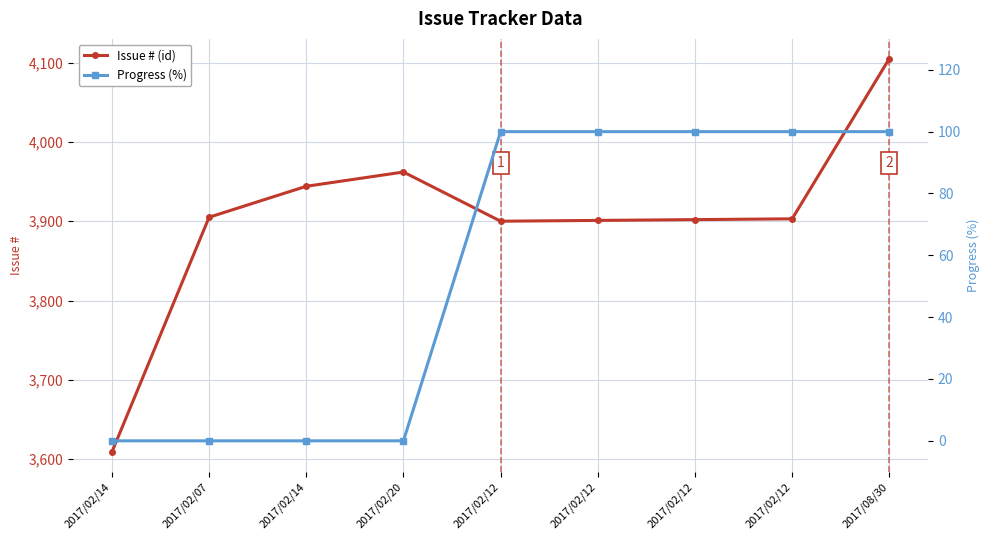

Reading right to left, list all the values displayed in this chart.

#: 4105	3903	3902	3901	3900	3962	3944	3905	3609
progress: 100	100	100	100	100	0	0	0	0